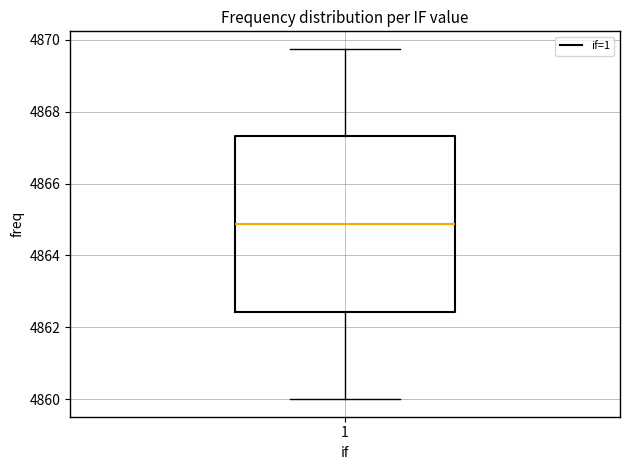

Read this box plot against the y-axis: the position of the median line, the range covered by the box, and the ends of both whiskers. The values are not printed on the chart, so give them approximately, as read against the axis.

median 4864.8, box 4862.4 to 4867.4, whiskers 4860.0 to 4869.8